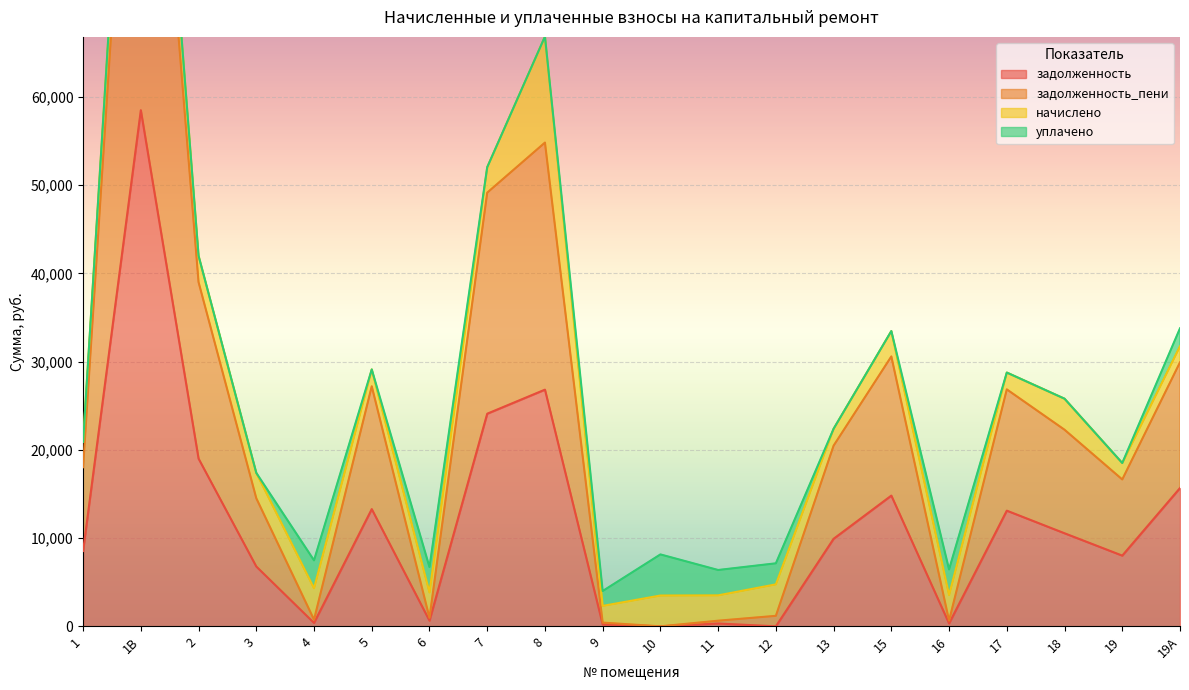

The value of задолженность at 7 is 37809.0. True or false?

False